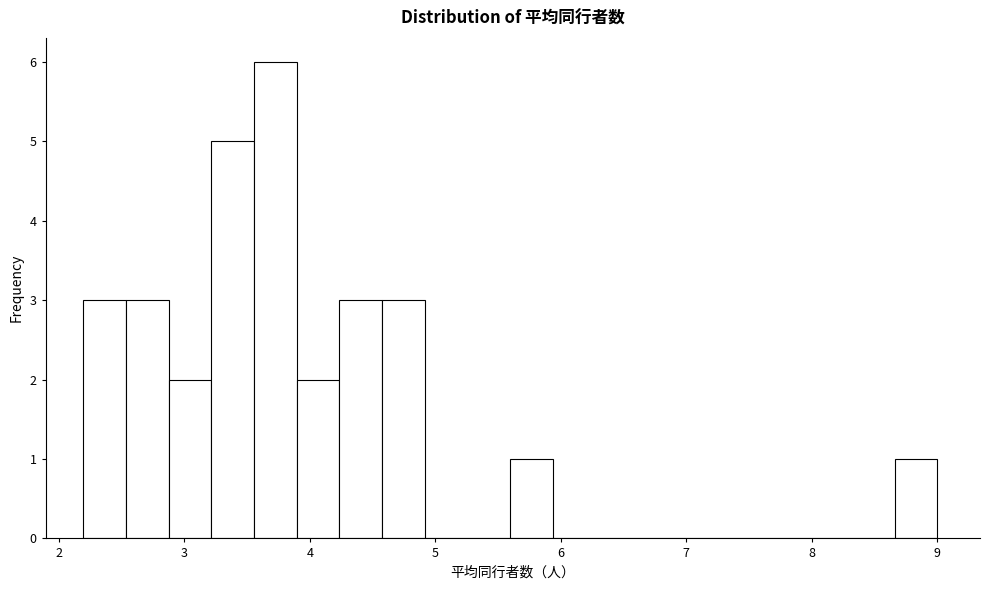

Read against the x-axis, roughly where is the centre of the tallest bar?

3.7